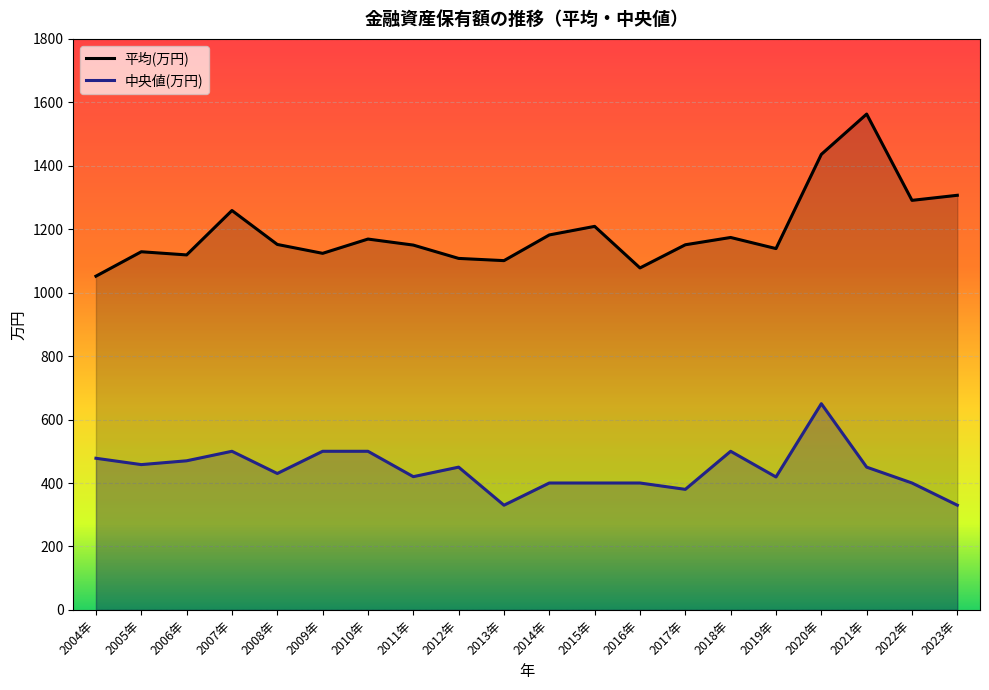

How many data points does each series have?

20